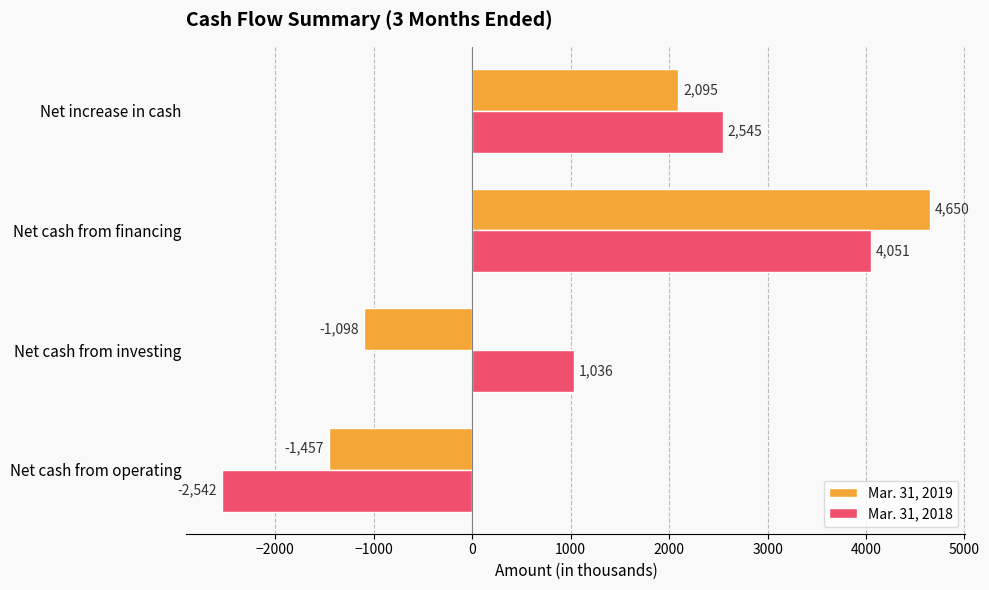

How many values in the Mar. 31, 2018 series are below 2545?

2